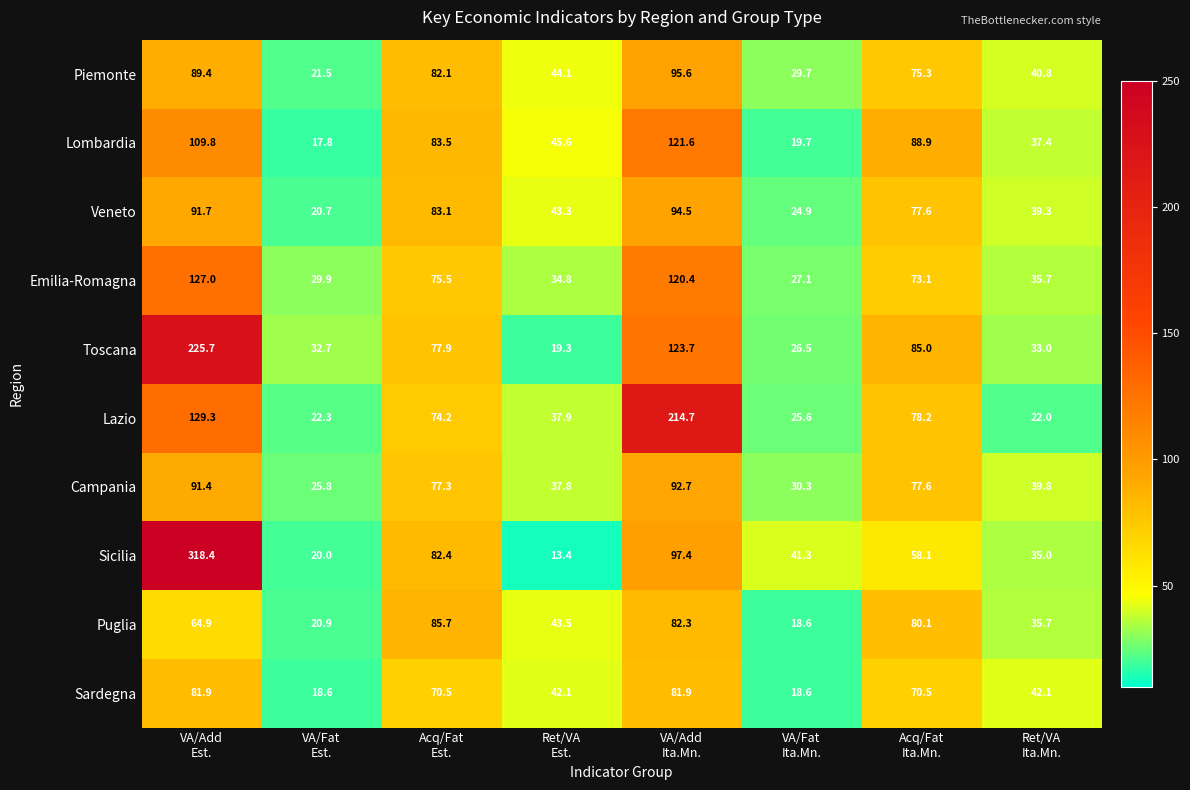

What is the total value across all series at Ret/VA
Est.?

361.8